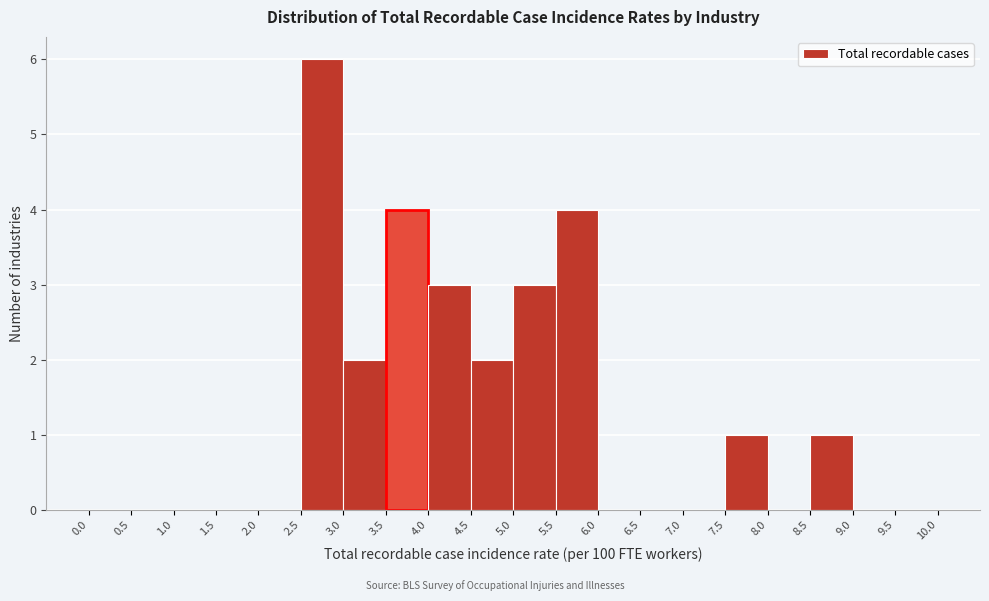

Reading left to right, list every bar in this chart as the range it spans on the x-axis followed by its height. The values are not printed on the chart, so give them approximately, as read against the axis.

0.0 to 0.5: 0
0.5 to 1.0: 0
1.0 to 1.5: 0
1.5 to 2.0: 0
2.0 to 2.5: 0
2.5 to 3.0: 6
3.0 to 3.5: 2
3.5 to 4.0: 4
4.0 to 4.5: 3
4.5 to 5.0: 2
5.0 to 5.5: 3
5.5 to 6.0: 4
6.0 to 6.5: 0
6.5 to 7.0: 0
7.0 to 7.5: 0
7.5 to 8.0: 1
8.0 to 8.5: 0
8.5 to 9.0: 1
9.0 to 9.5: 0
9.5 to 10.0: 0